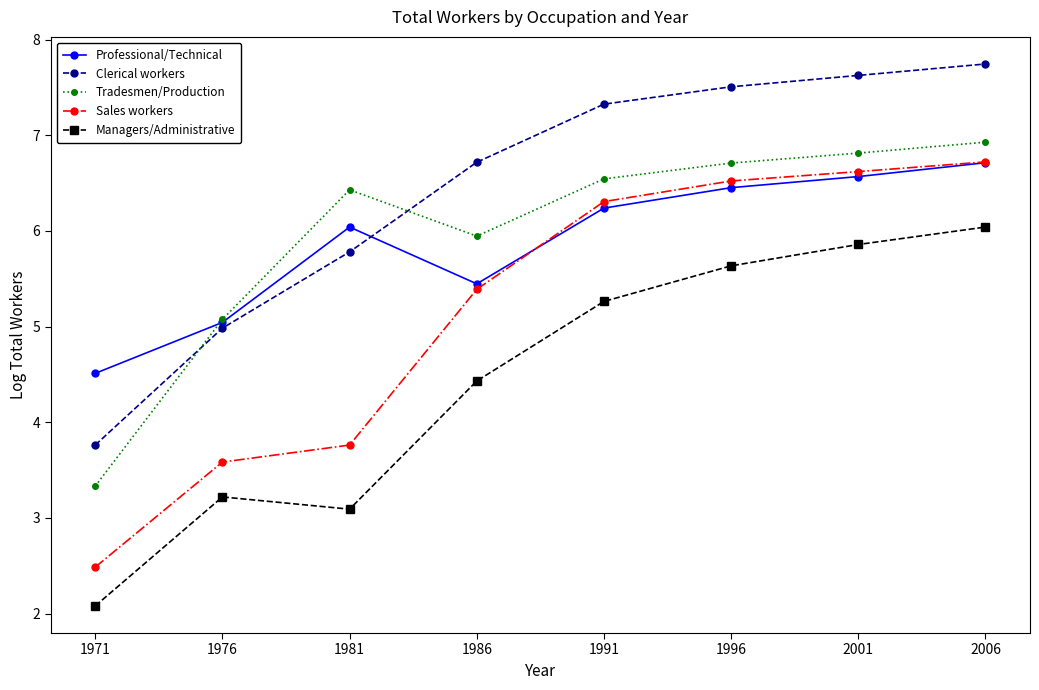

What is the maximum value shown in the chart?

7.7